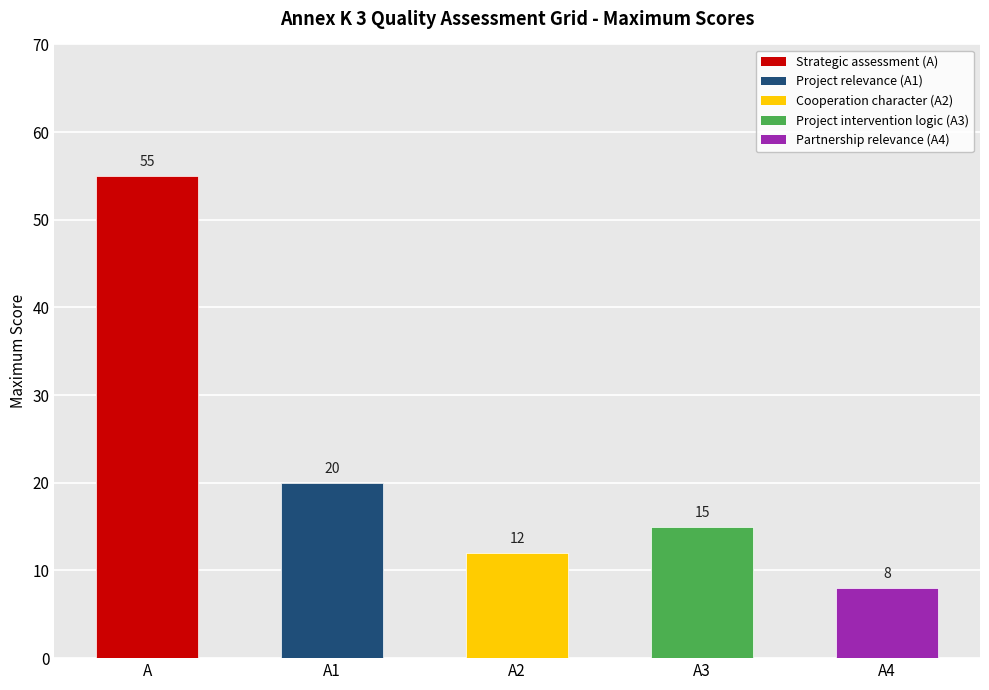

List the labels in order of value, smallest first.

A4, A2, A3, A1, A